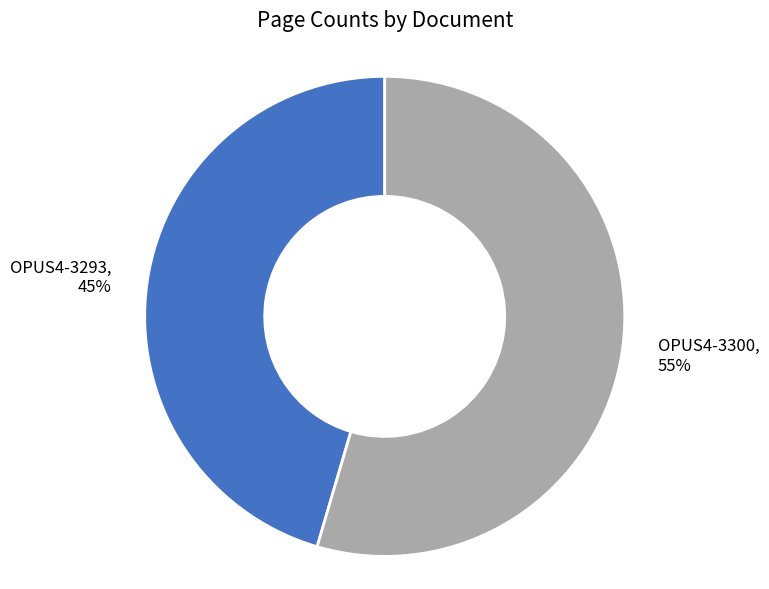

True or false: OPUS4-3300 accounts for 55% of the total.

True